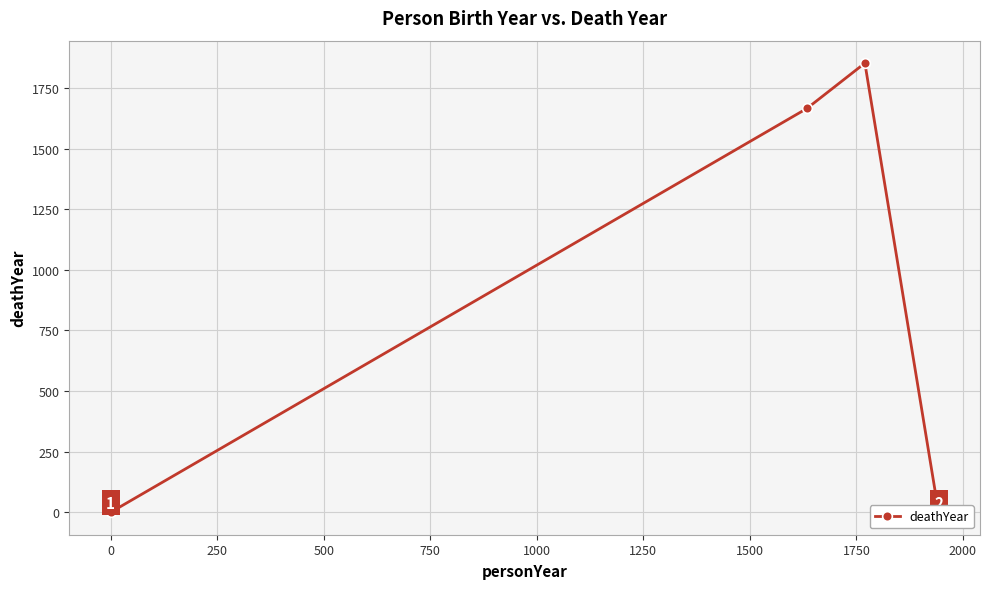

How many lines are shown in the chart?

1